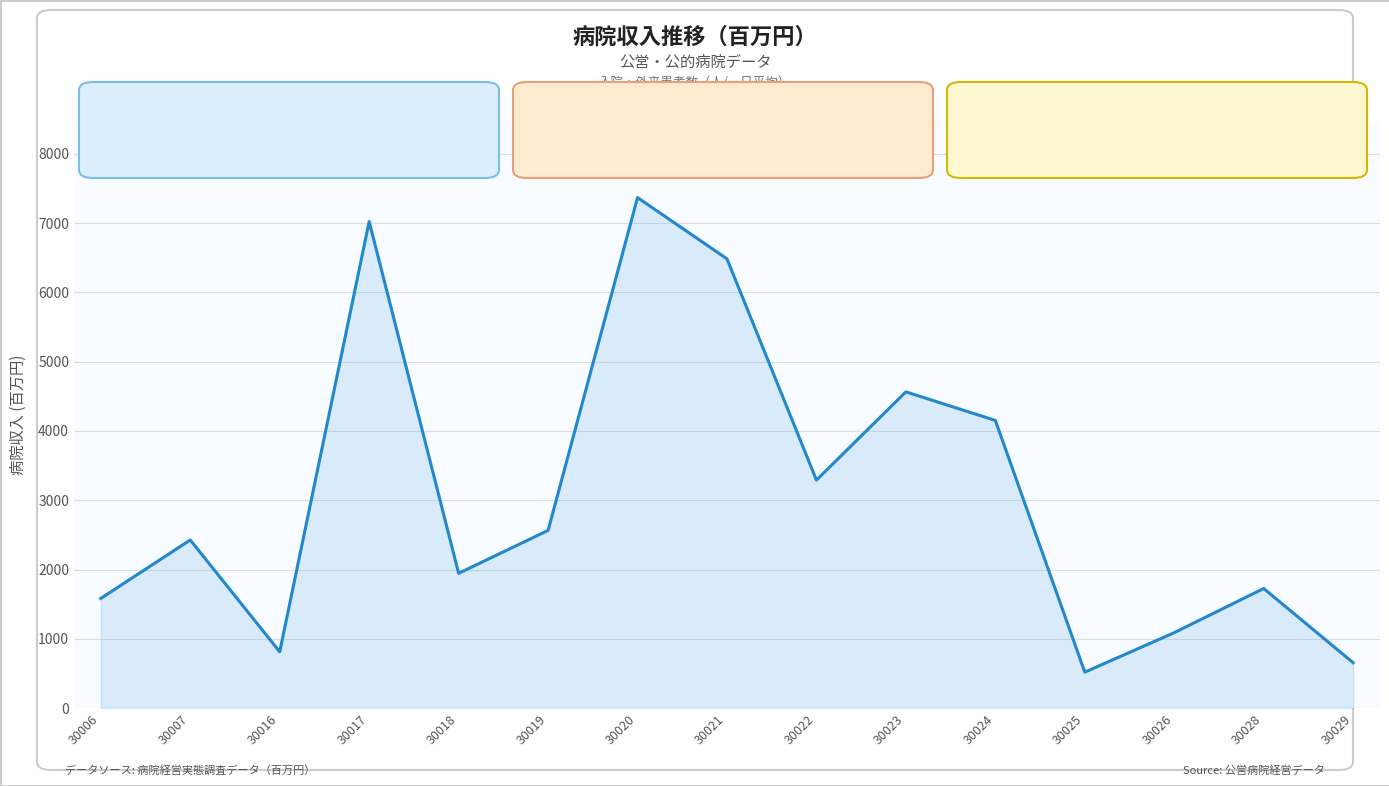

The chart shows a value of 1584 at 30006. True or false?

True